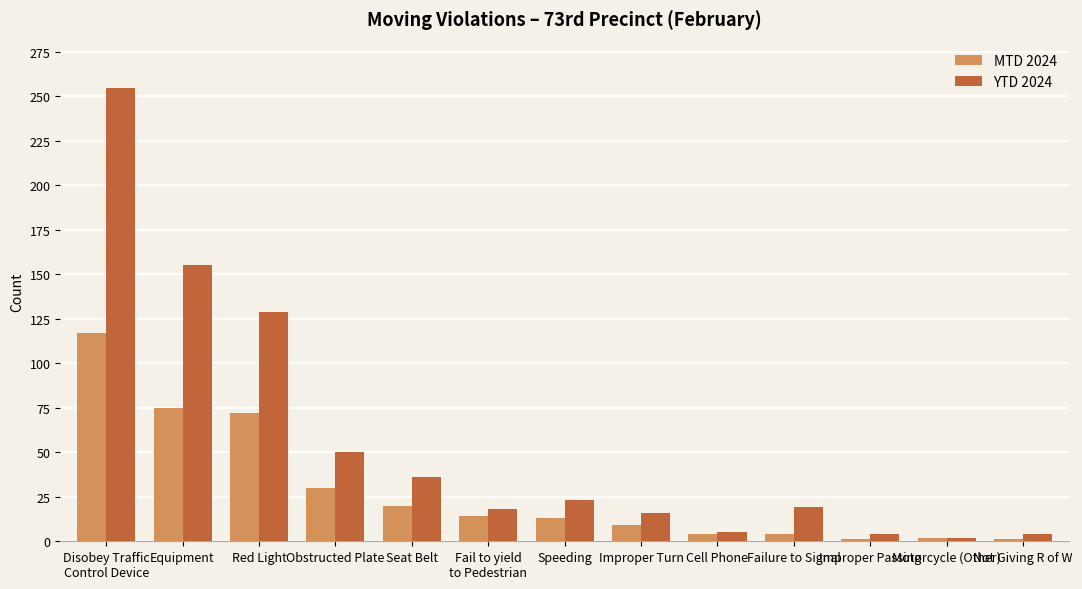

What are all the series names shown in the legend?

MTD 2024, YTD 2024